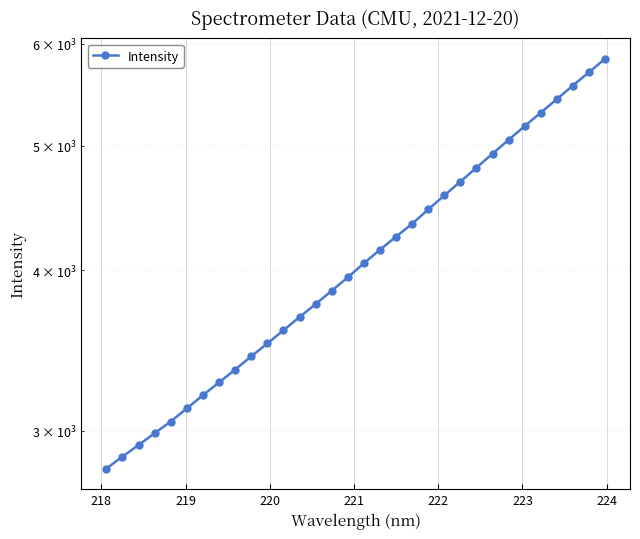

The value at 223 is 4313.7. True or false?

False